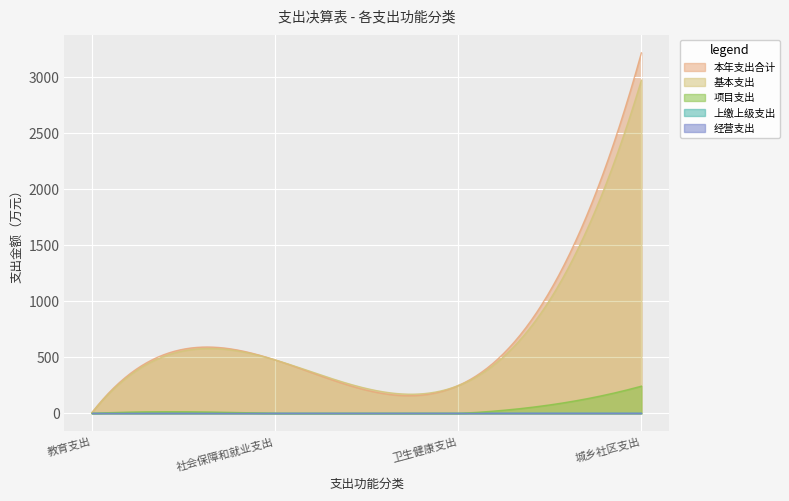

At how many categories does at least one series exceed 1009?

1